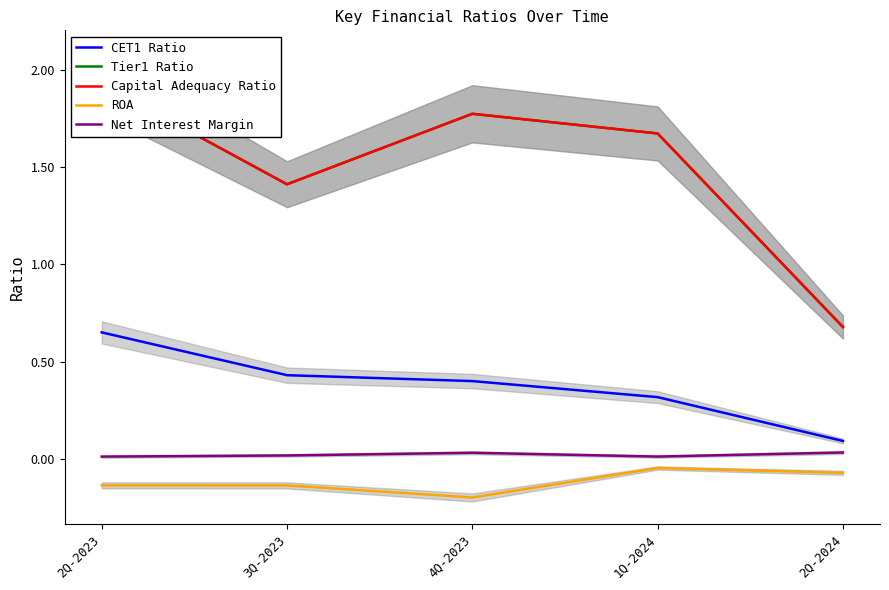

Which series has the largest total across all categories?

Tier1 Ratio